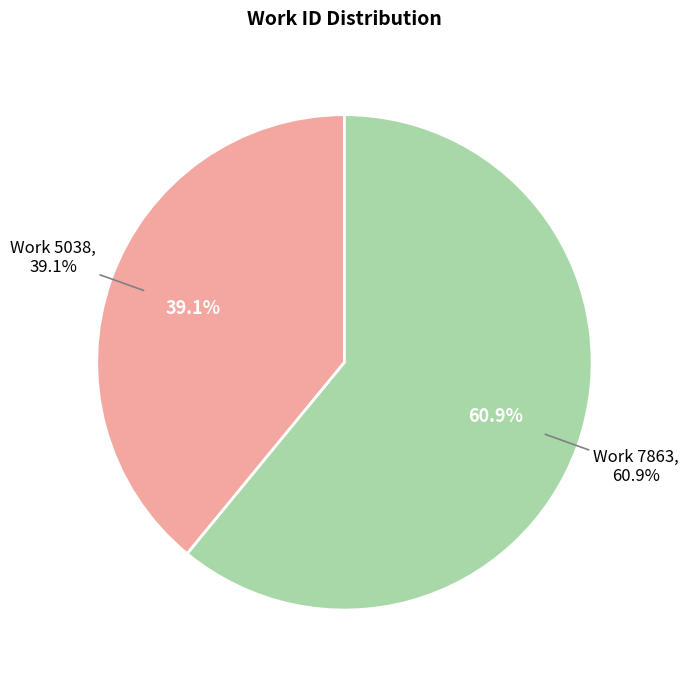

The Work 5038 slice represents 39% of the pie. True or false?

True